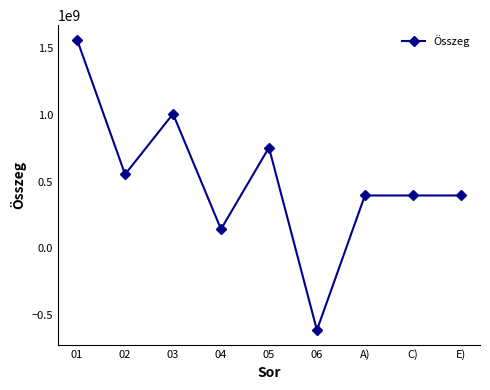

How many distinct data groups are displayed?

1